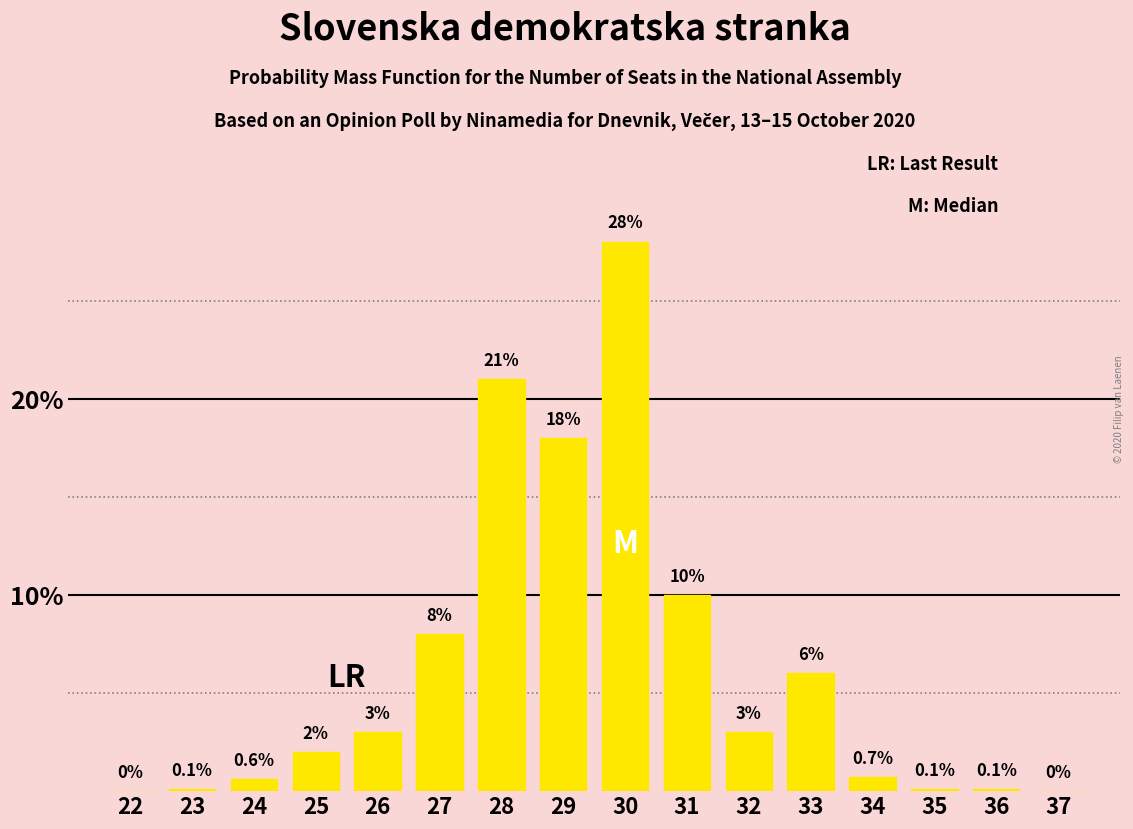

Reading left to right, list all the values displayed in this chart.

22=0.0	23=0.1	24=0.6	25=2.0	26=3.0	27=8.0	28=21.0	29=18.0	30=28.0	31=10.0	32=3.0	33=6.0	34=0.7	35=0.1	36=0.1	37=0.0